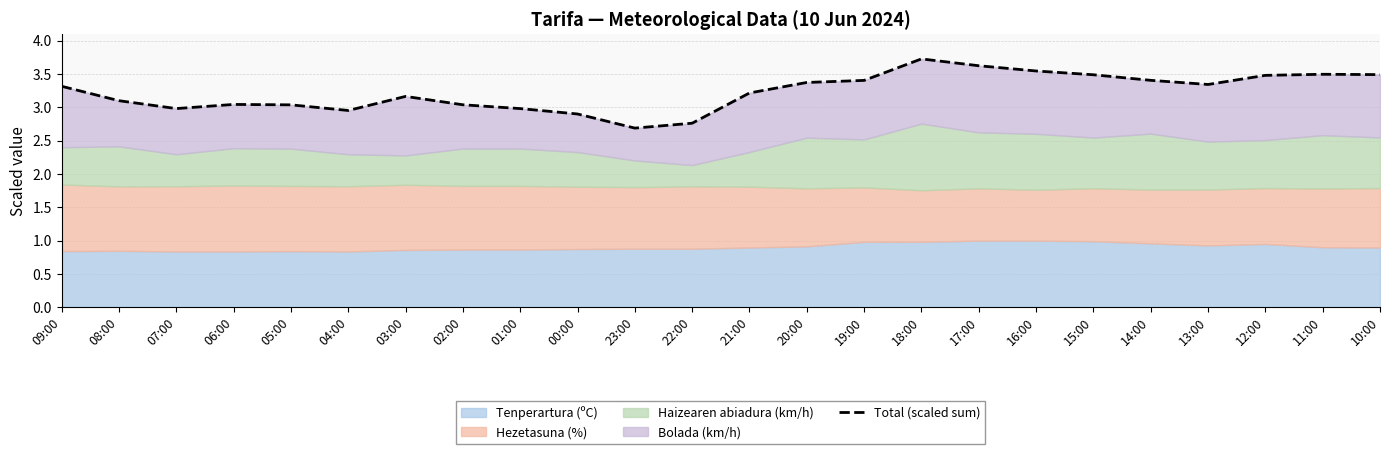

What is the difference between the values at 08:00 and 06:00?

0.1